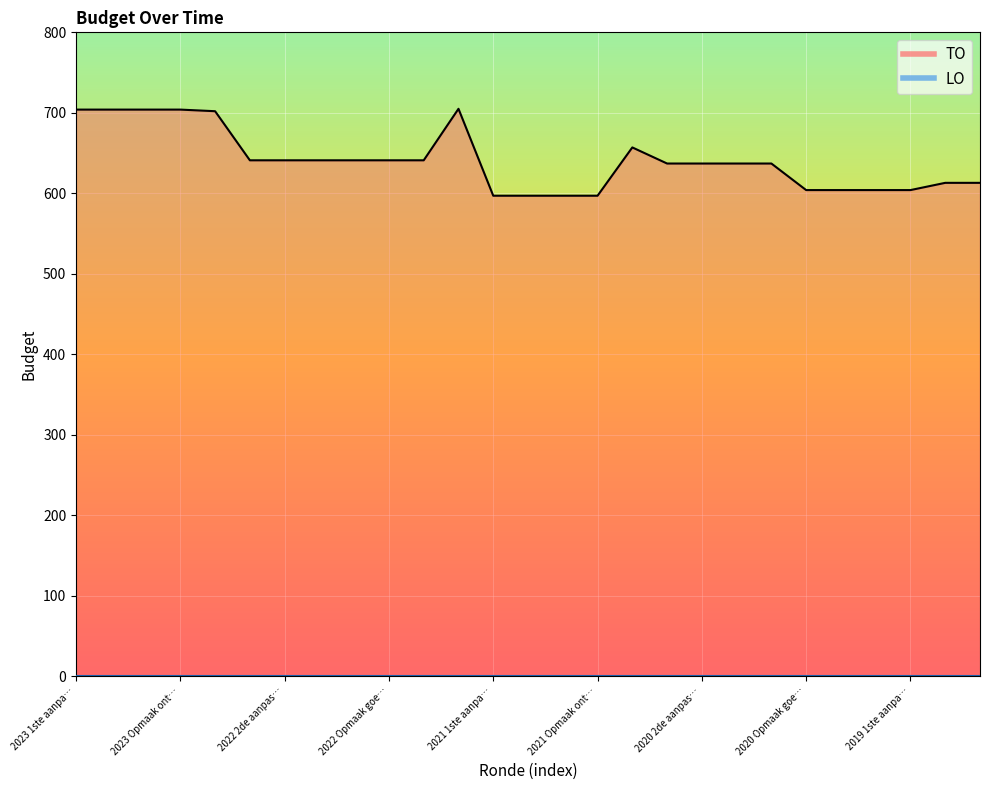

The chart shows a value of 604 at 2019 1ste aanpa…. True or false?

True